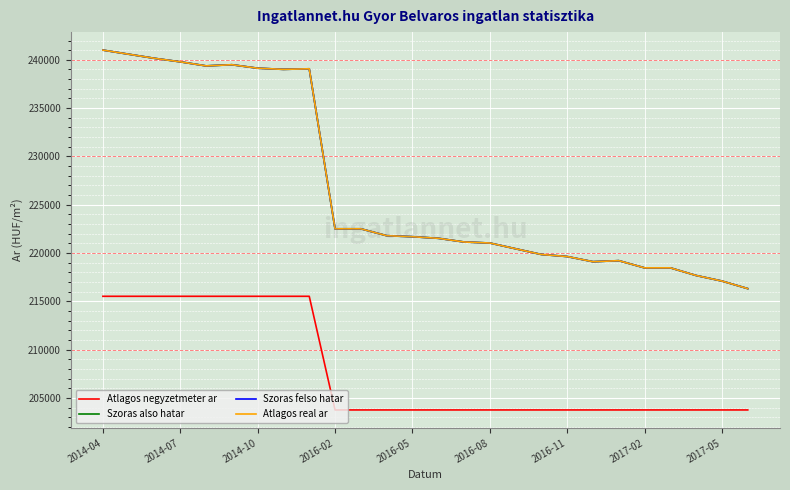

What is the lowest value of the Szoras also hatar series?

216313